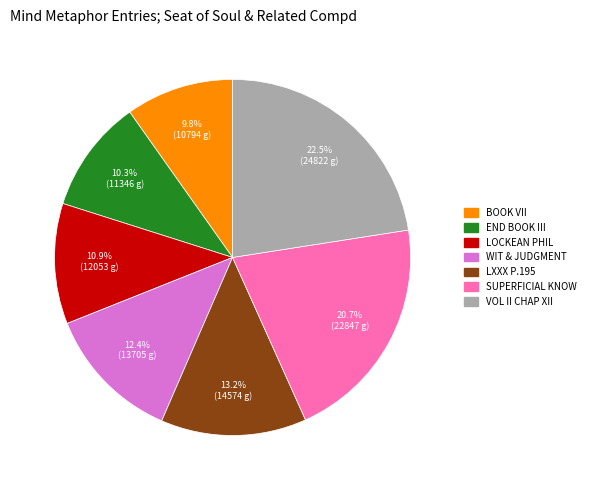

Which has a higher value, SUPERFICIAL KNOW or BOOK VII?

SUPERFICIAL KNOW